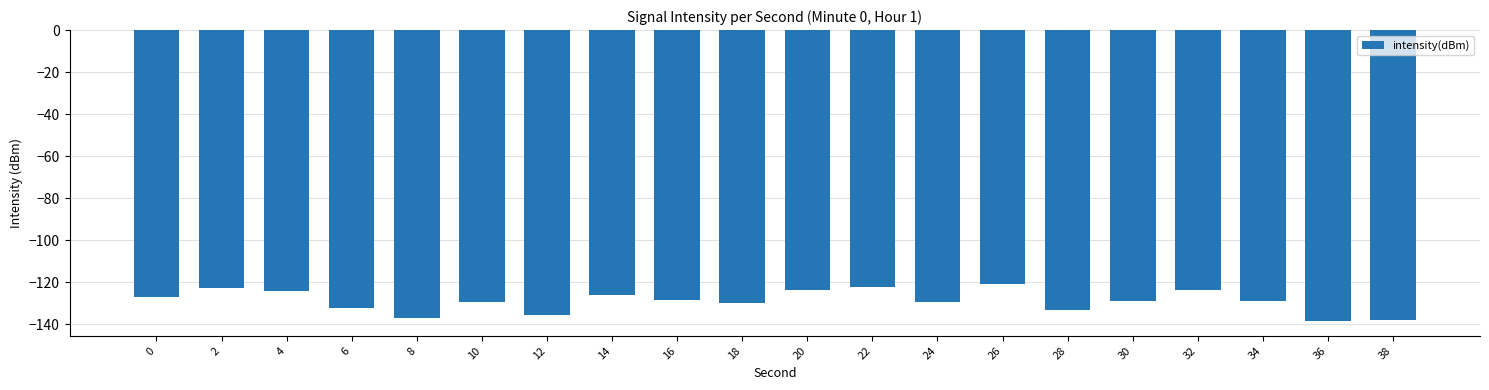

Read the value at 8.

-137.1